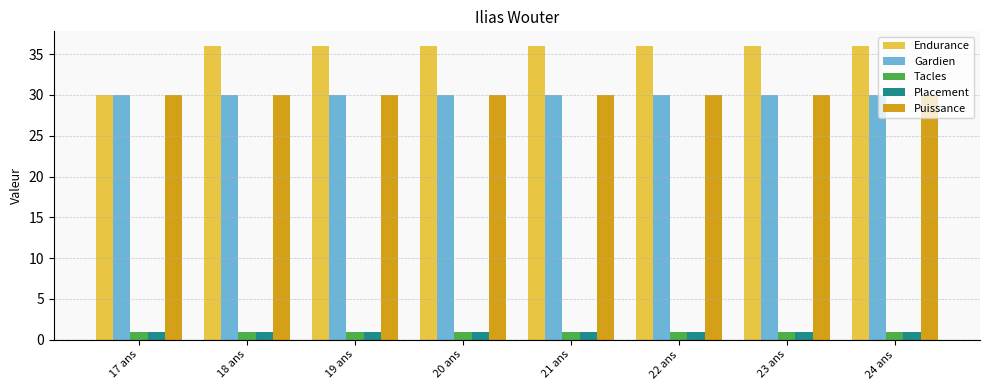

What is the difference between the highest and lowest values at 24 ans?

35